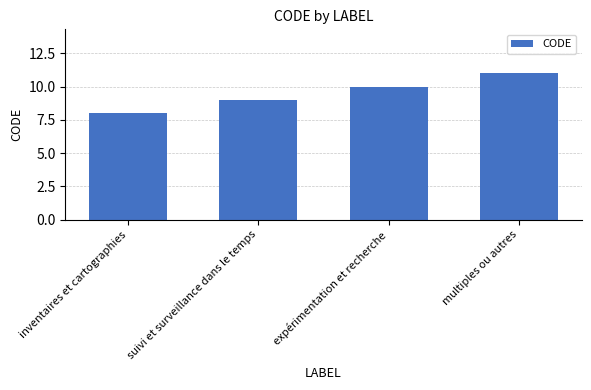

What is the value of the 2nd bar from the left?

9